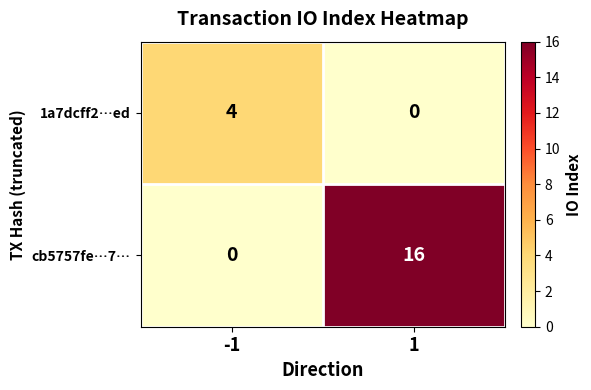

List the labels in order of 1a7dcff2…ed value, largest first.

-1, 1